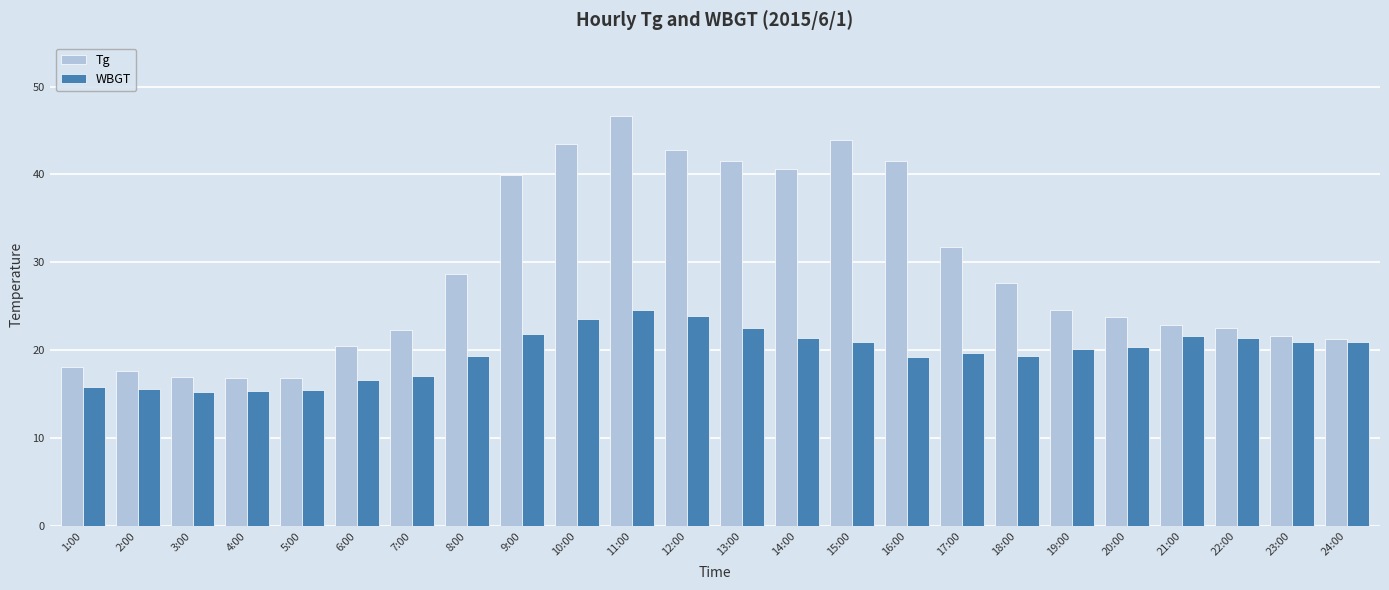

The WBGT series shows 23.9 at 12:00. True or false?

True